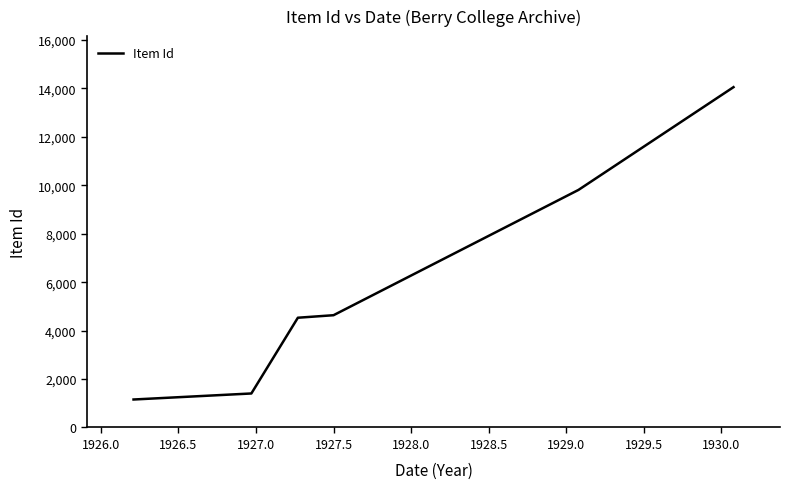

What is the sum of all values?

35591